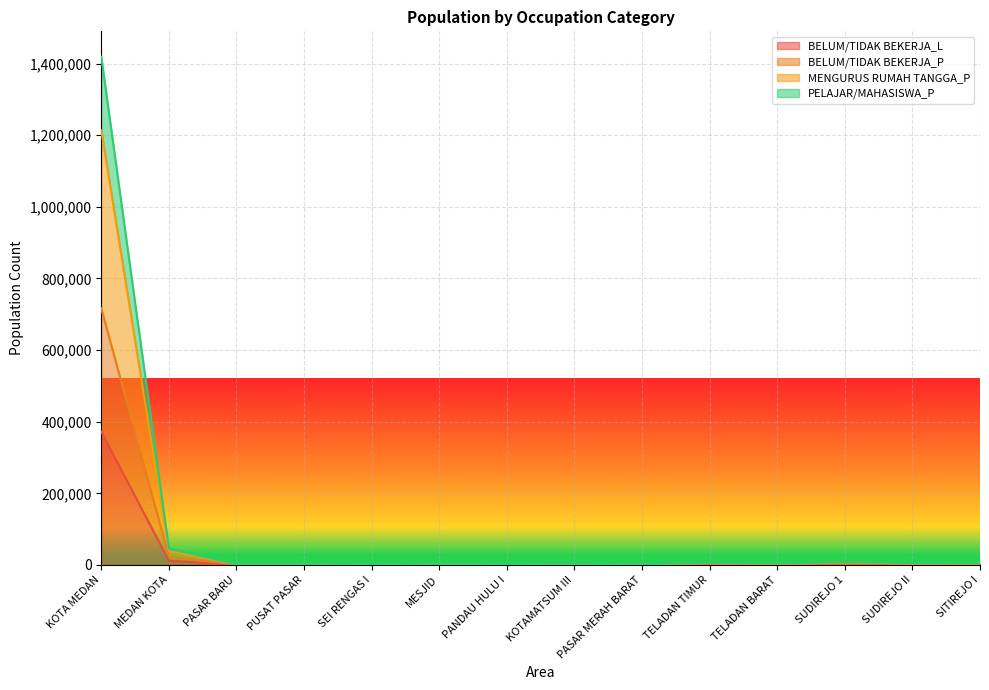

Where is the first local maximum for BELUM/TIDAK BEKERJA_P?

SEI RENGAS I